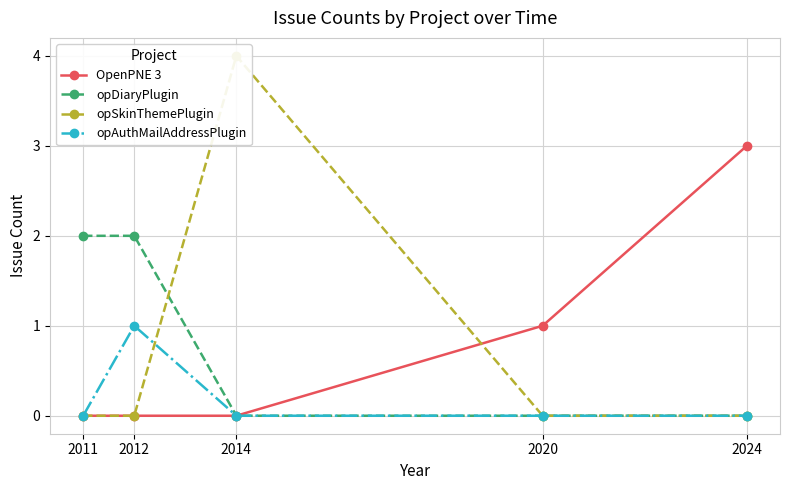

How many lines are shown in the chart?

4